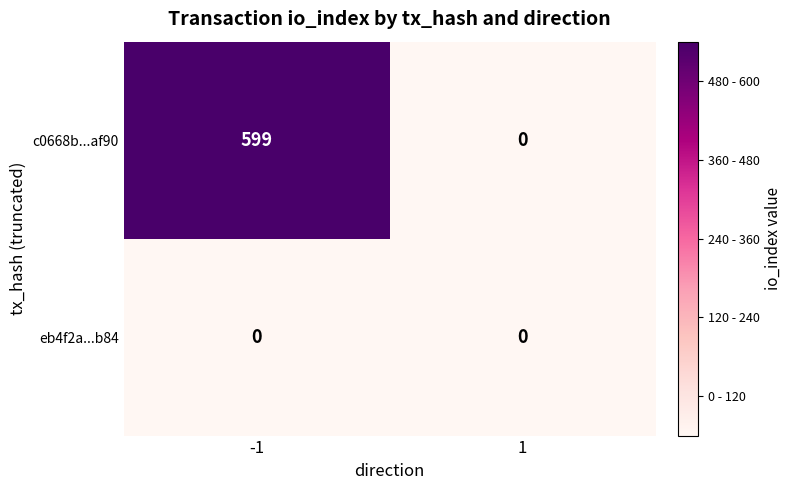

At which category does the chart reach its peak across all series?

-1